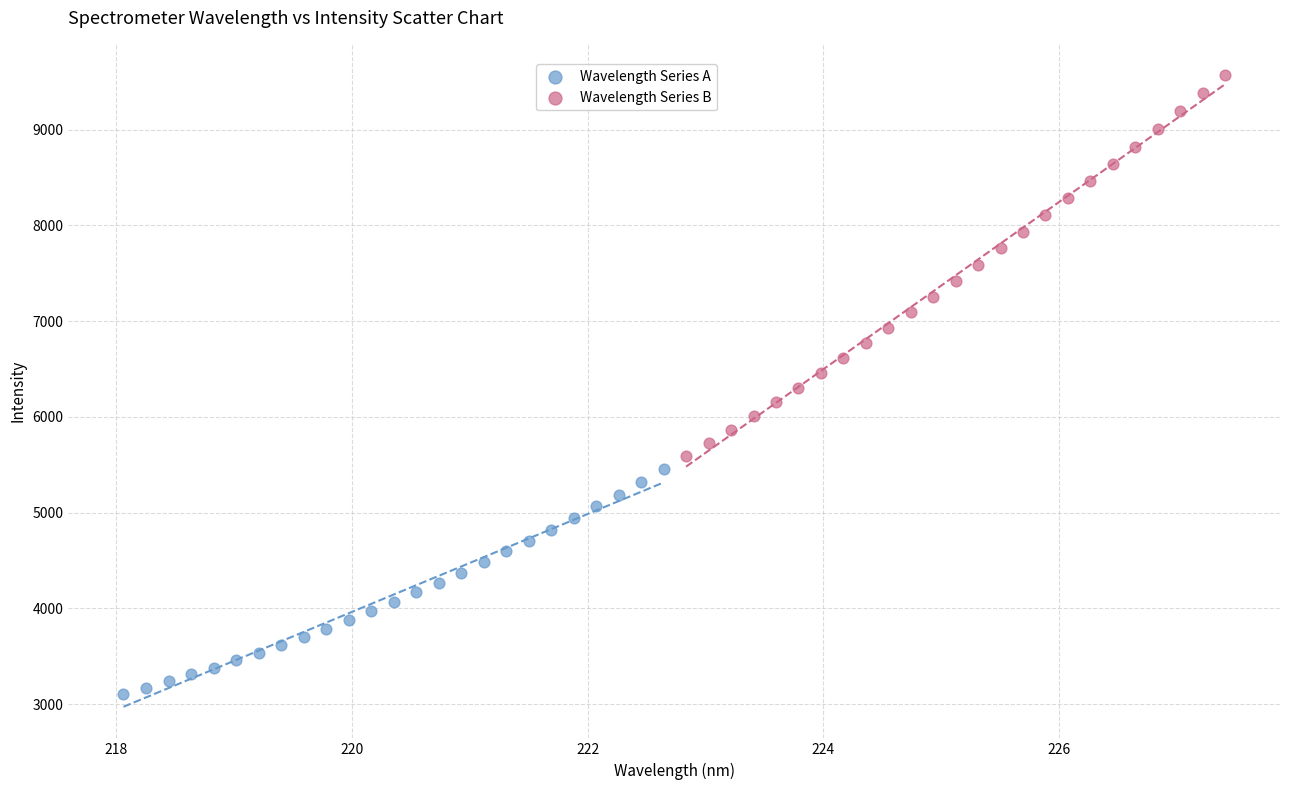

What are all the series names shown in the legend?

Wavelength Series A, Wavelength Series B